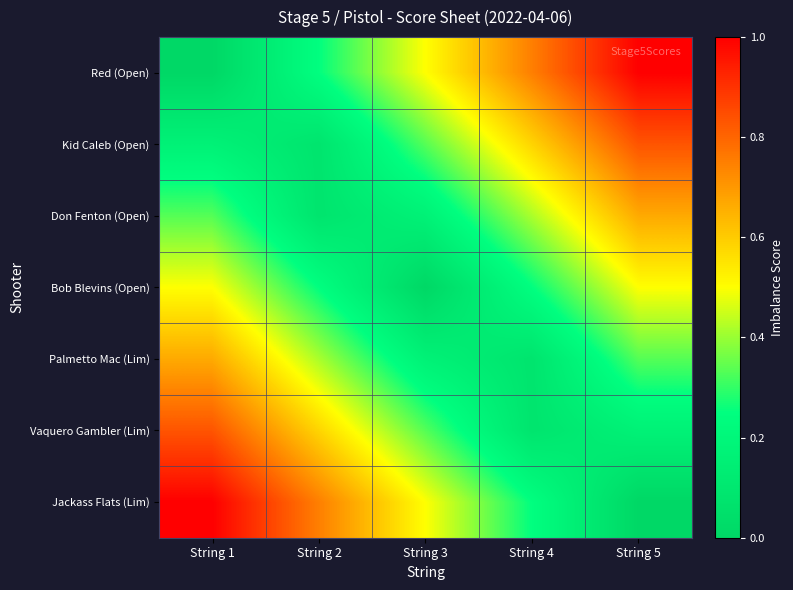

Reading right to left, list all the values displayed in this chart.

Red (Open): String 5=1.0	String 4=0.8	String 3=0.5	String 2=0.2	String 1=0.0
Kid Caleb (Open): String 5=0.8	String 4=0.6	String 3=0.3	String 2=0.1	String 1=0.2
Don Fenton (Open): String 5=0.7	String 4=0.4	String 3=0.2	String 2=0.1	String 1=0.3
Bob Blevins (Open): String 5=0.5	String 4=0.2	String 3=0.0	String 2=0.2	String 1=0.5
Palmetto Mac (Lim): String 5=0.3	String 4=0.1	String 3=0.2	String 2=0.4	String 1=0.7
Vaquero Gambler (Lim): String 5=0.2	String 4=0.1	String 3=0.3	String 2=0.6	String 1=0.8
Jackass Flats (Lim): String 5=0.0	String 4=0.2	String 3=0.5	String 2=0.8	String 1=1.0